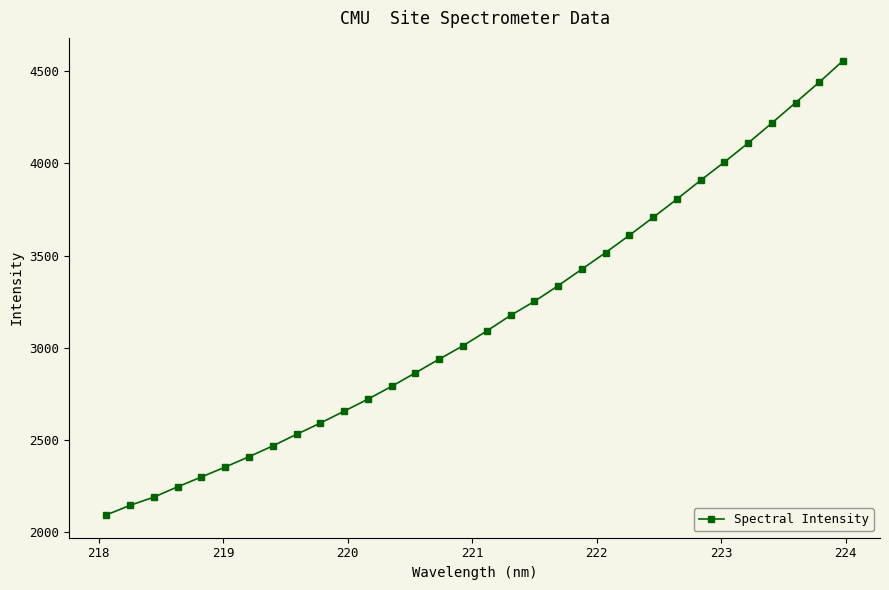

What is the minimum value shown in the chart?

2093.3